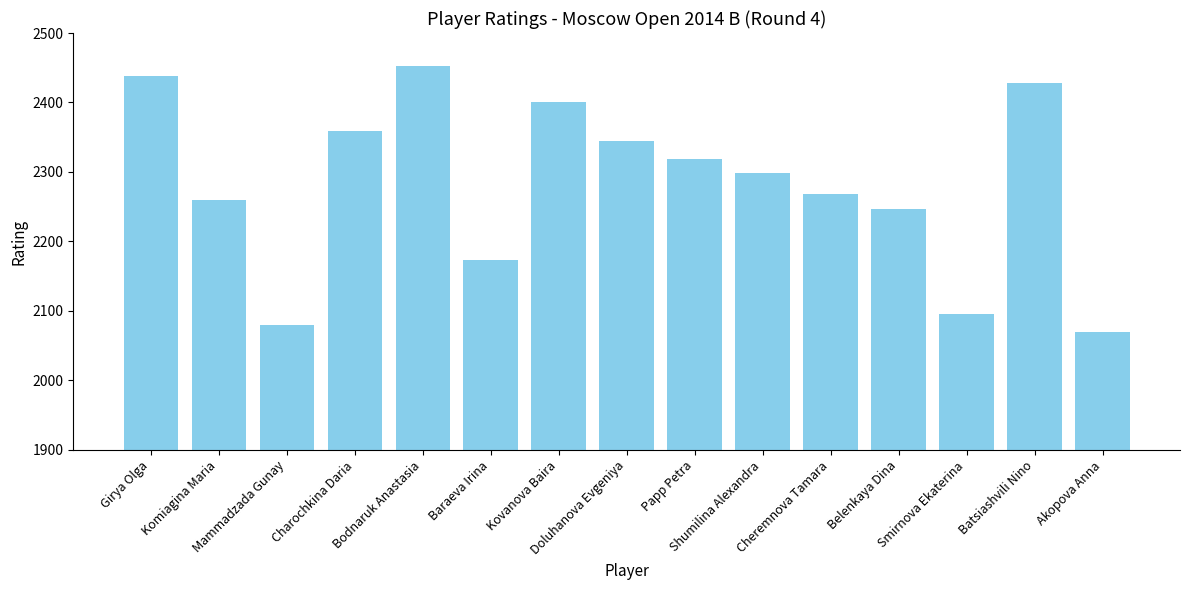

List the labels in order of value, largest first.

Bodnaruk Anastasia, Girya Olga, Batsiashvili Nino, Kovanova Baira, Charochkina Daria, Doluhanova Evgeniya, Papp Petra, Shumilina Alexandra, Cheremnova Tamara, Komiagina Maria, Belenkaya Dina, Baraeva Irina, Smirnova Ekaterina, Mammadzada Gunay, Akopova Anna